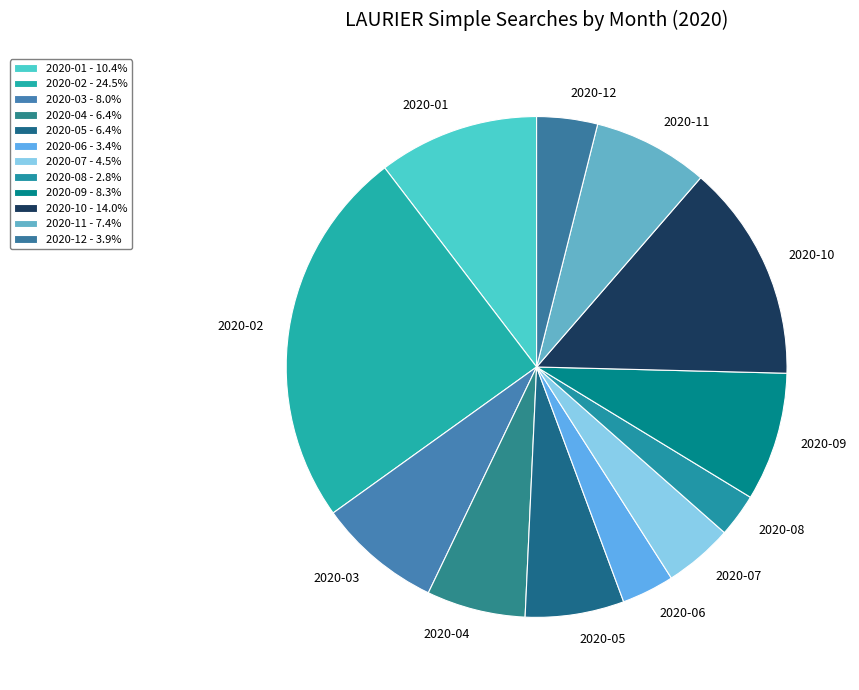

Count the number of slices in the pie.

12